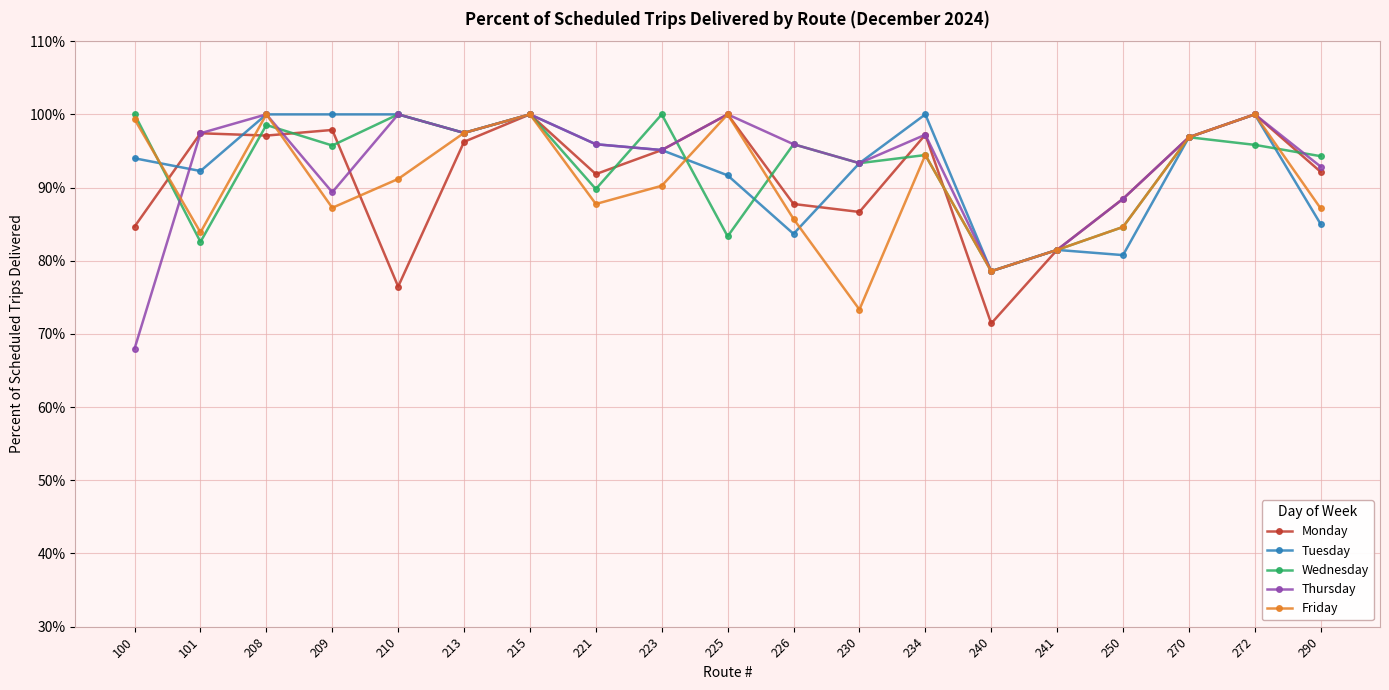

Does the chart have visible grid lines?

Yes